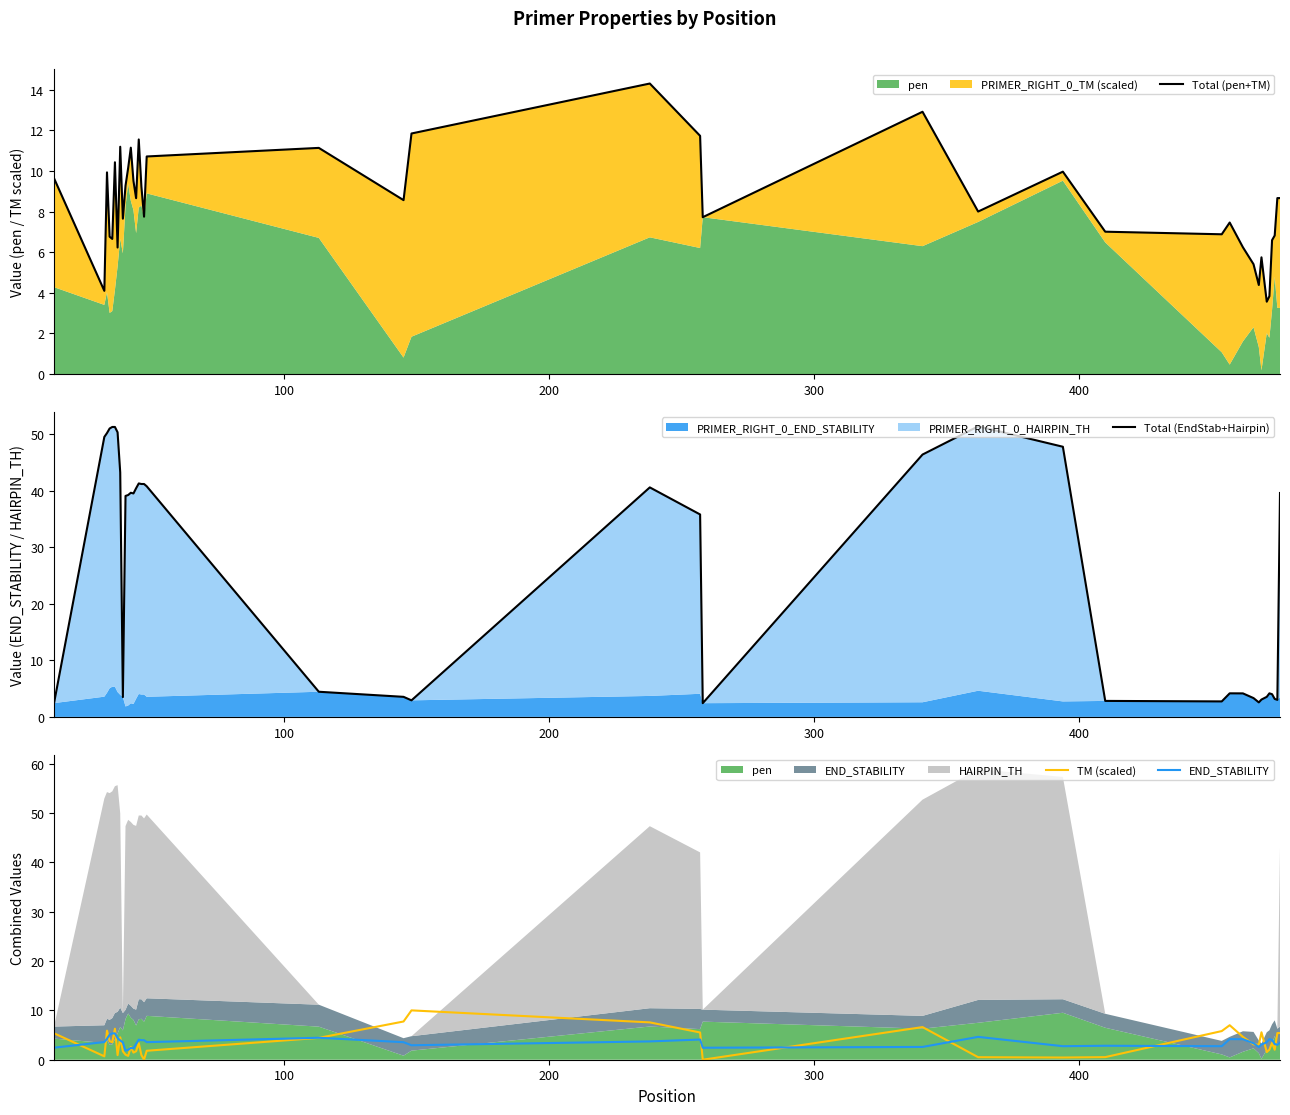

Rank the series by their maximum value, from highest to lowest.

Total (EndStab+Hairpin), Total (pen+TM), TM (scaled), END_STABILITY